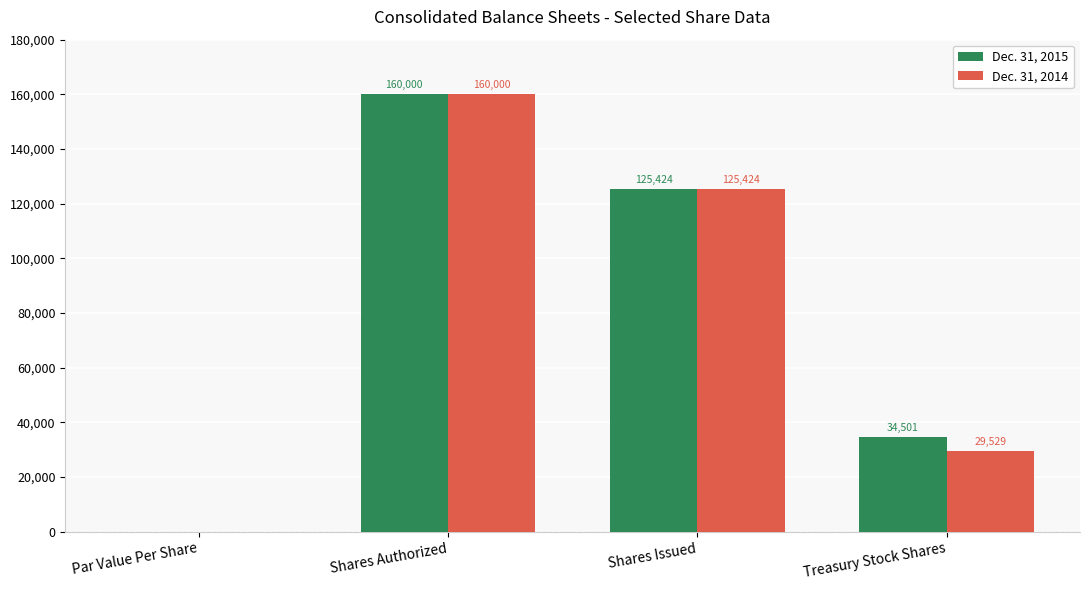

Between Par Value Per Share and Treasury Stock Shares, which series saw the biggest shift?

Dec. 31, 2015